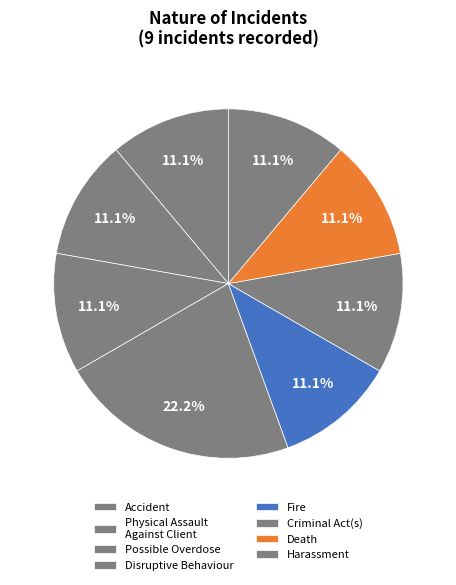

Between Criminal Act(s) and Fire, which is larger?

Criminal Act(s)